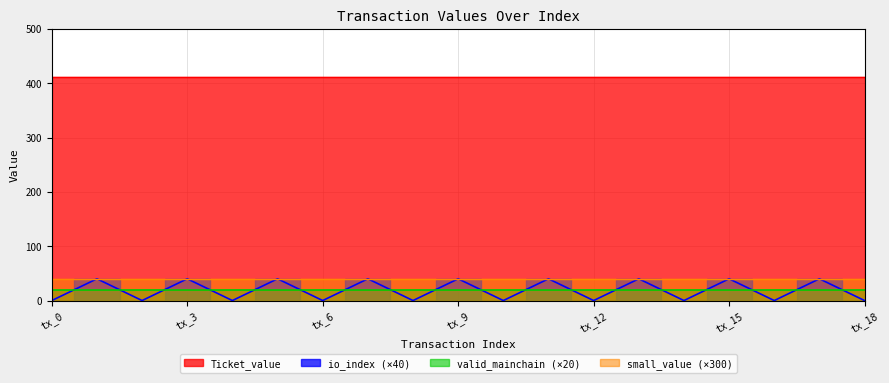

What is the average value of the io_index series?

0.5